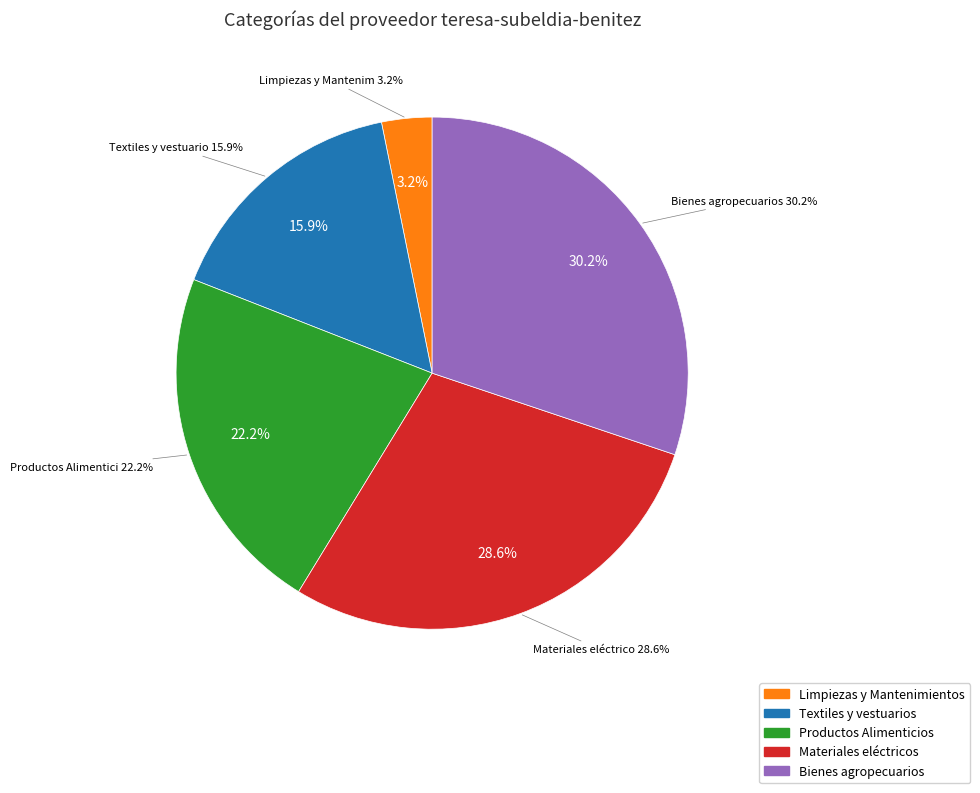

How many segments does this pie chart have?

5